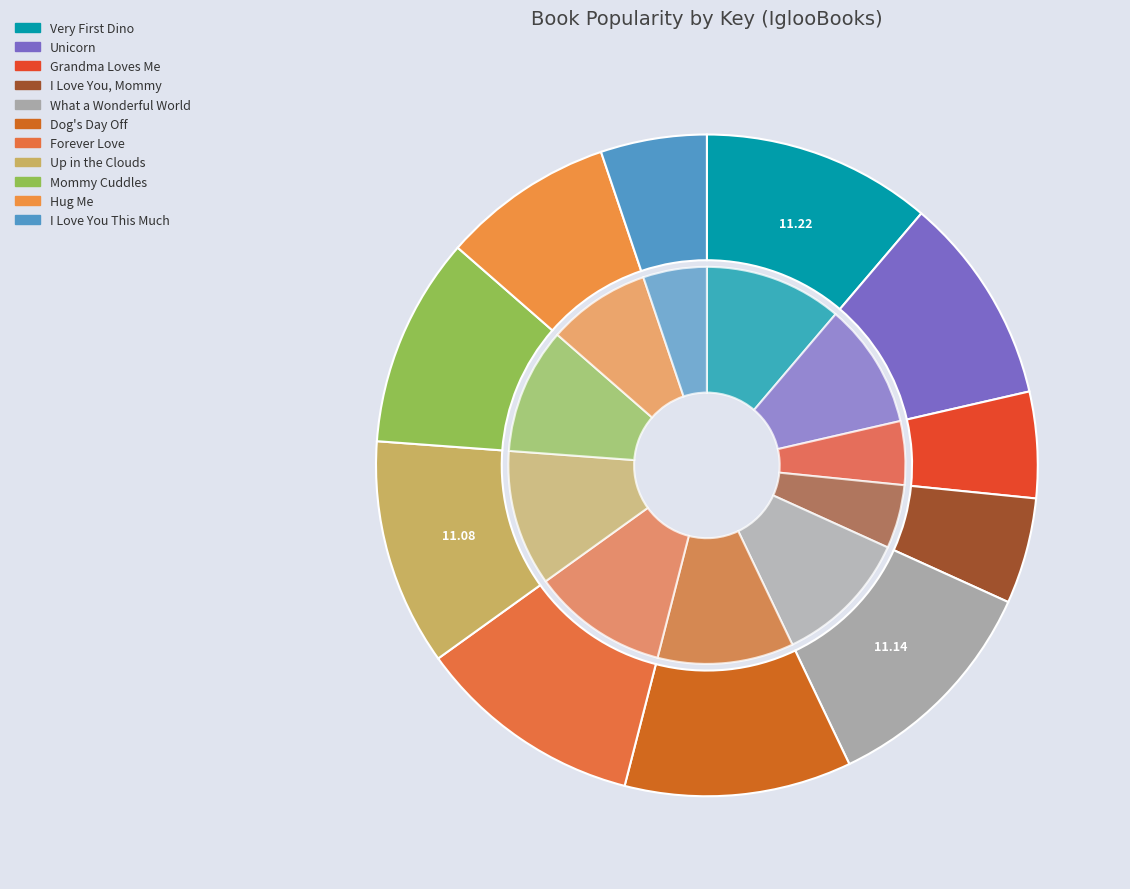

Which category has the biggest portion of the pie?

Very First Dino